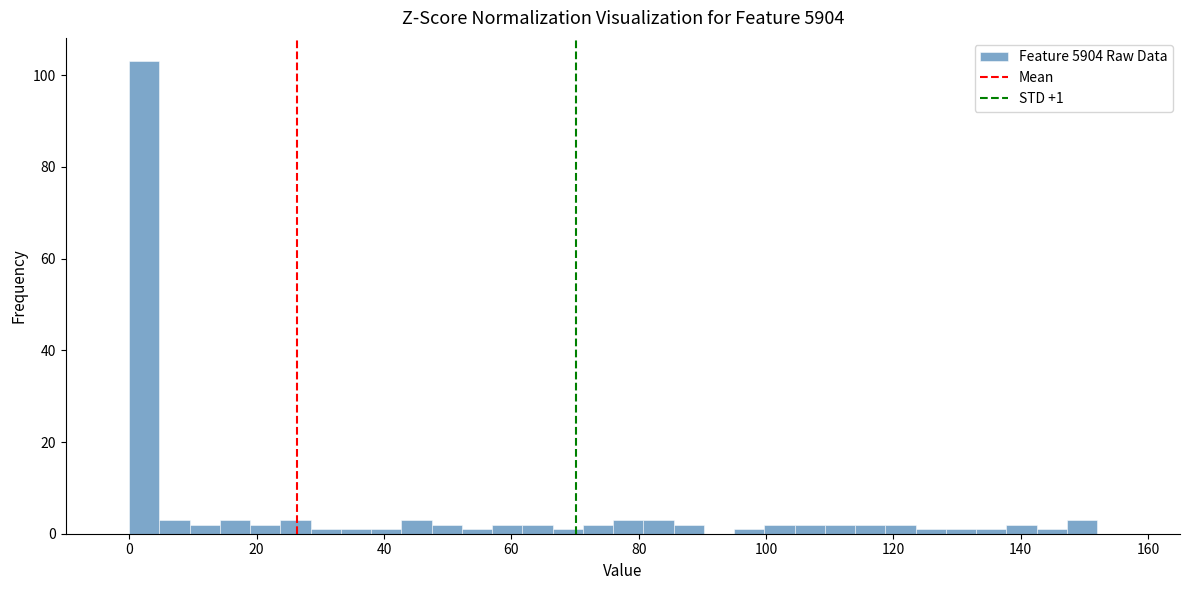

Around what value on the x-axis is the tallest bar? Give the approximate position of its centre, as read against the axis.

2